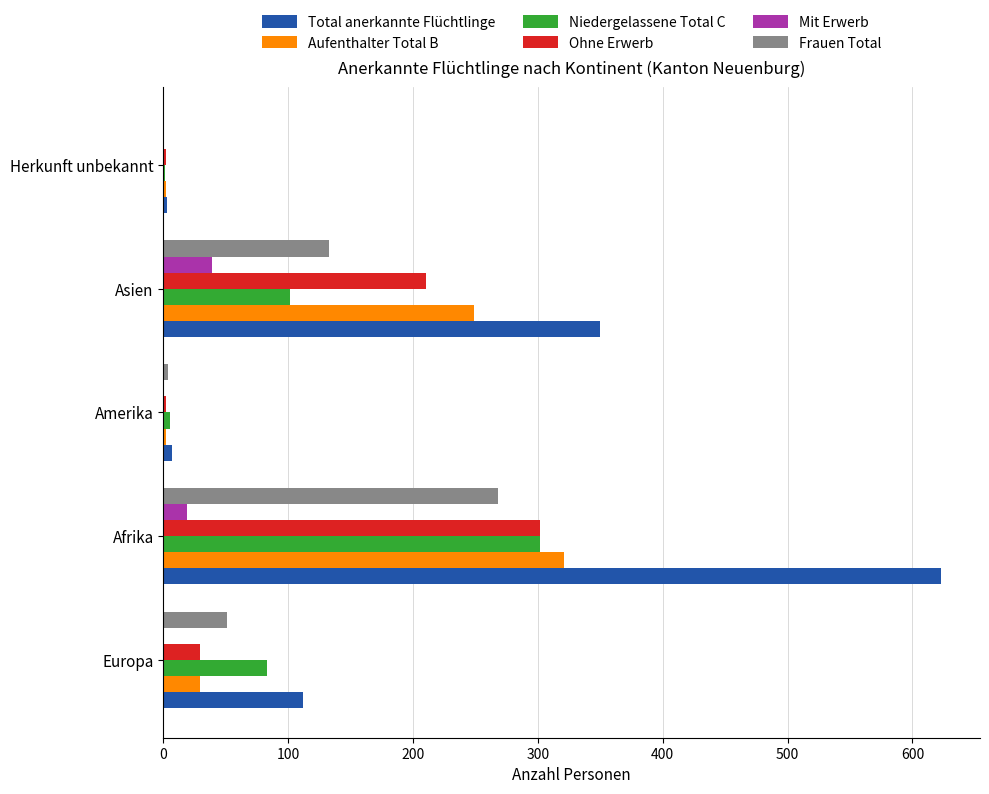

What is the approximate value of Total anerkannte Flüchtlinge at Afrika?

623